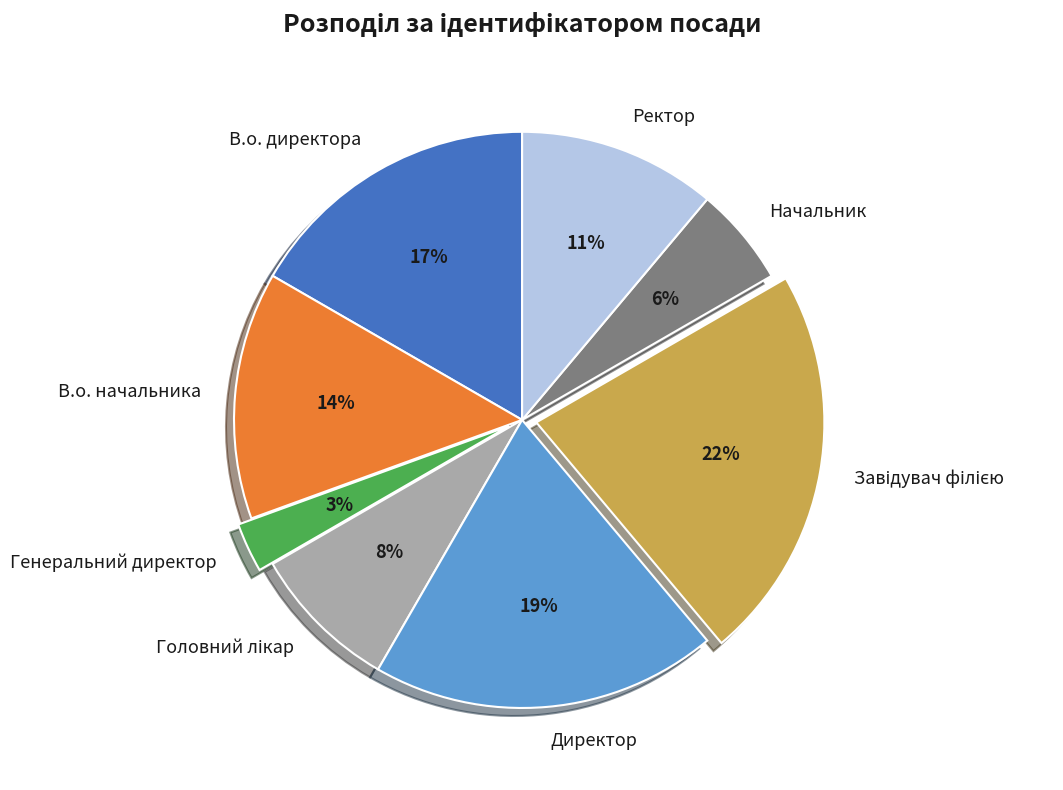

What is the smallest slice in the pie chart?

Генеральний директор